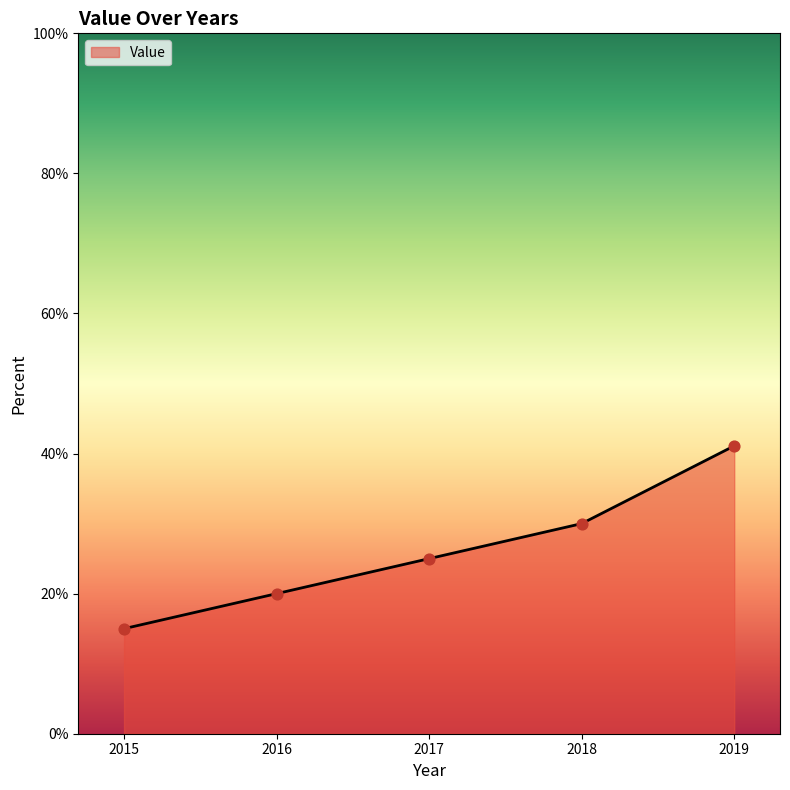

Between 2019 and 2016, which is larger?

2019